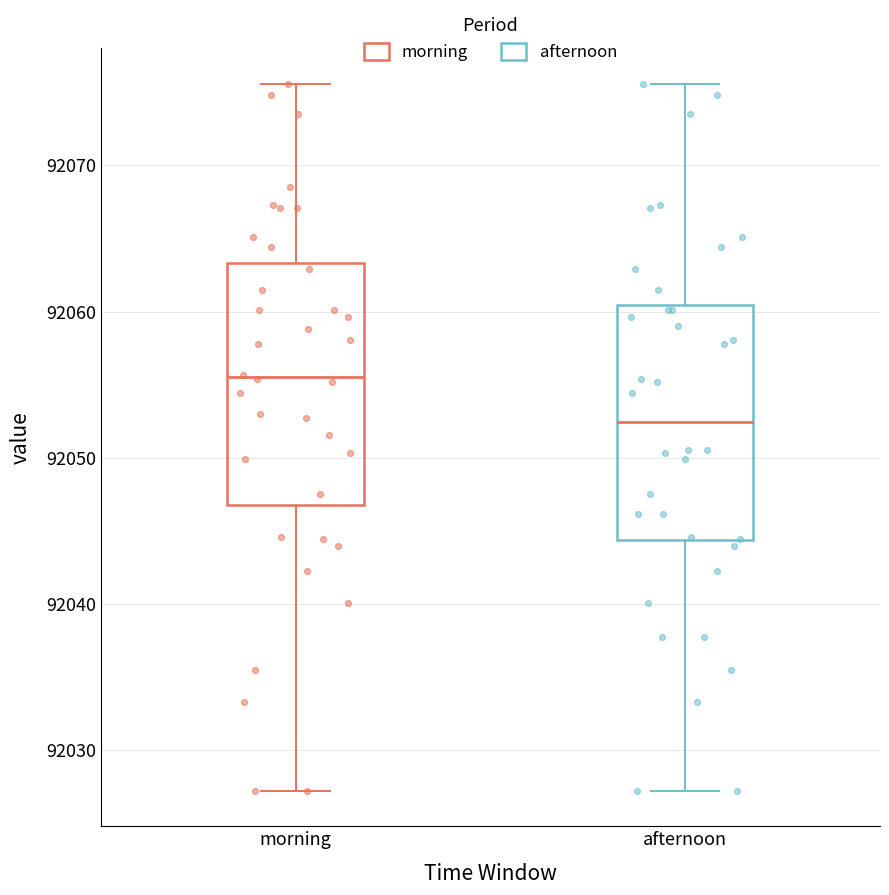

Where does the upper whisker of the box for morning end on the y-axis? The values are not printed on the chart, so give them approximately, as read against the axis.

92076